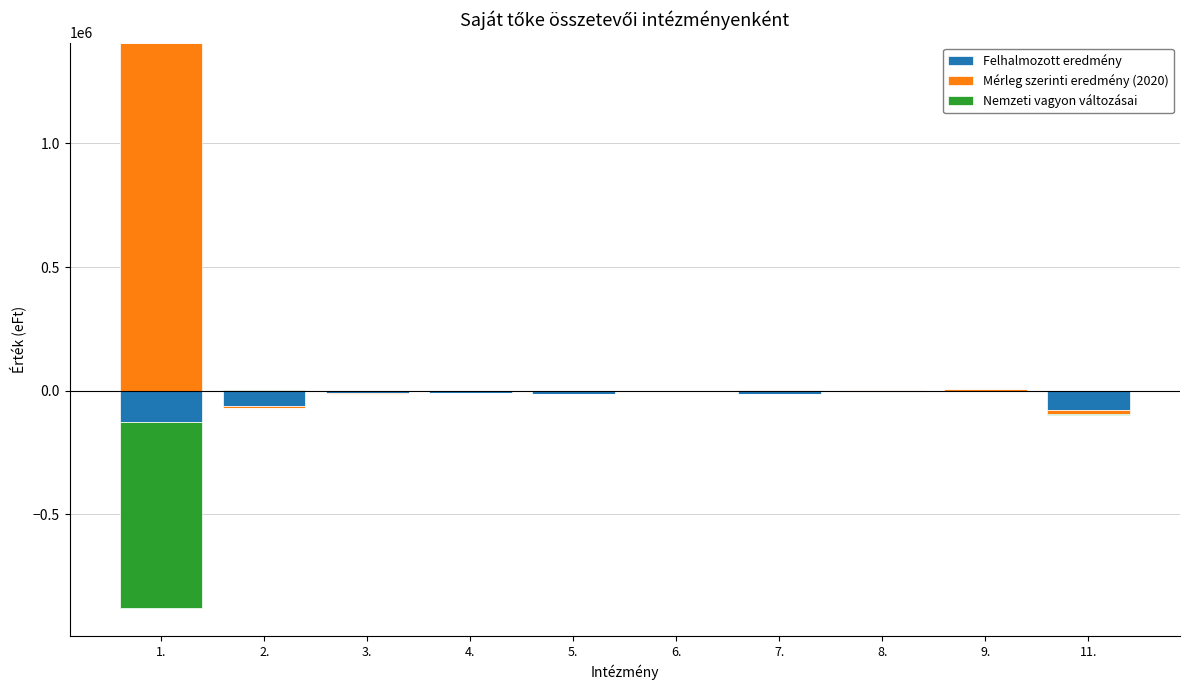

At how many categories does at least one series exceed 867685?

1